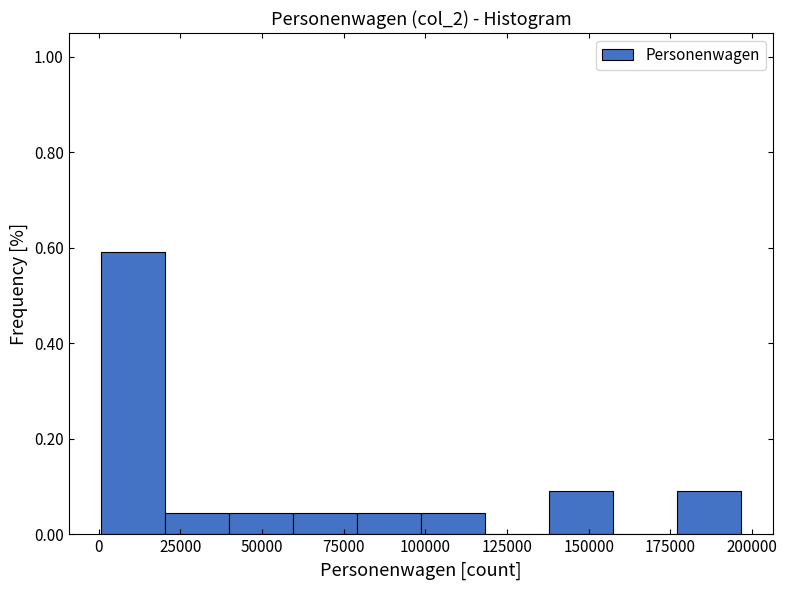

Around what value on the x-axis is the tallest bar? Give the approximate position of its centre, as read against the axis.

10000